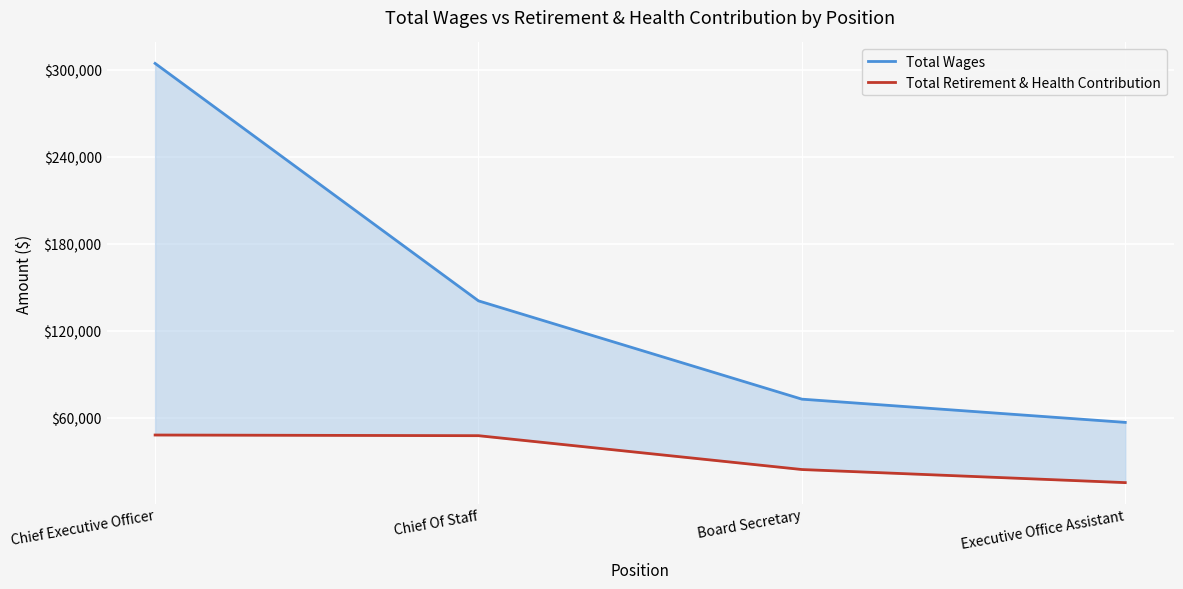

Where is Total Wages nearest to the value 180511?

Chief Of Staff